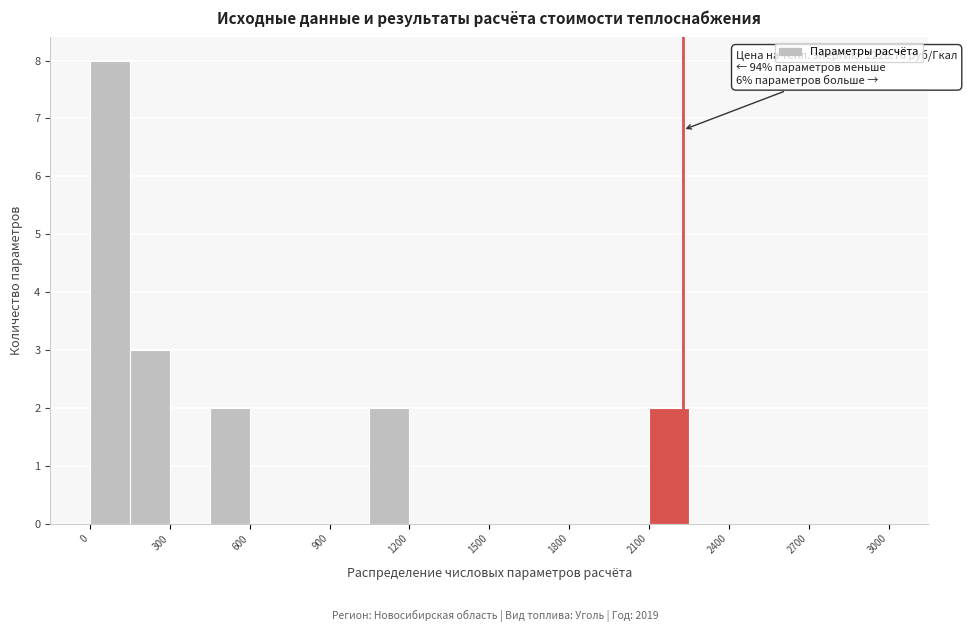

Read against the x-axis, roughly where is the centre of the tallest bar?

100